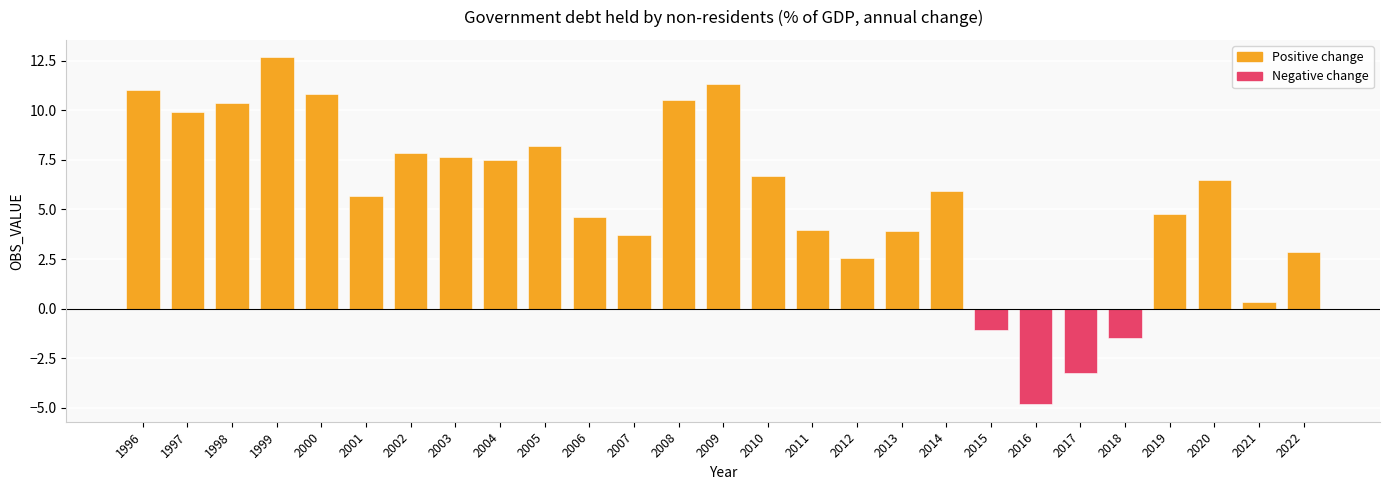

List the labels in order of value, largest first.

1999, 2009, 1996, 2000, 2008, 1998, 1997, 2005, 2002, 2003, 2004, 2010, 2020, 2014, 2001, 2019, 2006, 2011, 2013, 2007, 2022, 2012, 2021, 2015, 2018, 2017, 2016